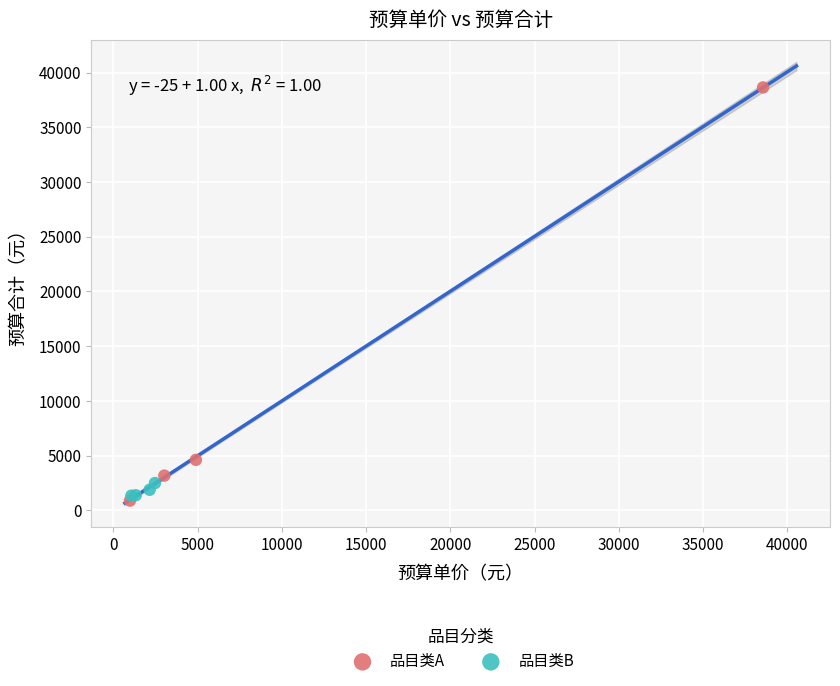

Which series contains the highest Y value?

品目类A